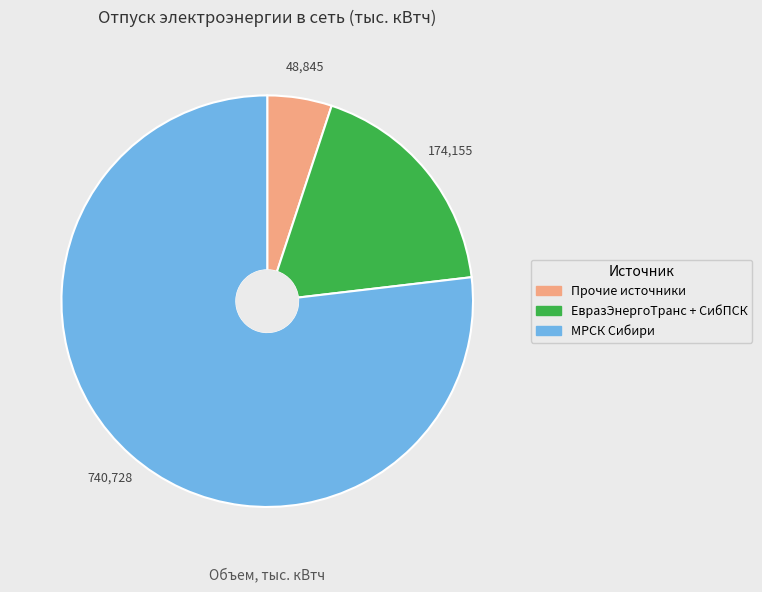

Is there a majority slice in this chart?

Yes